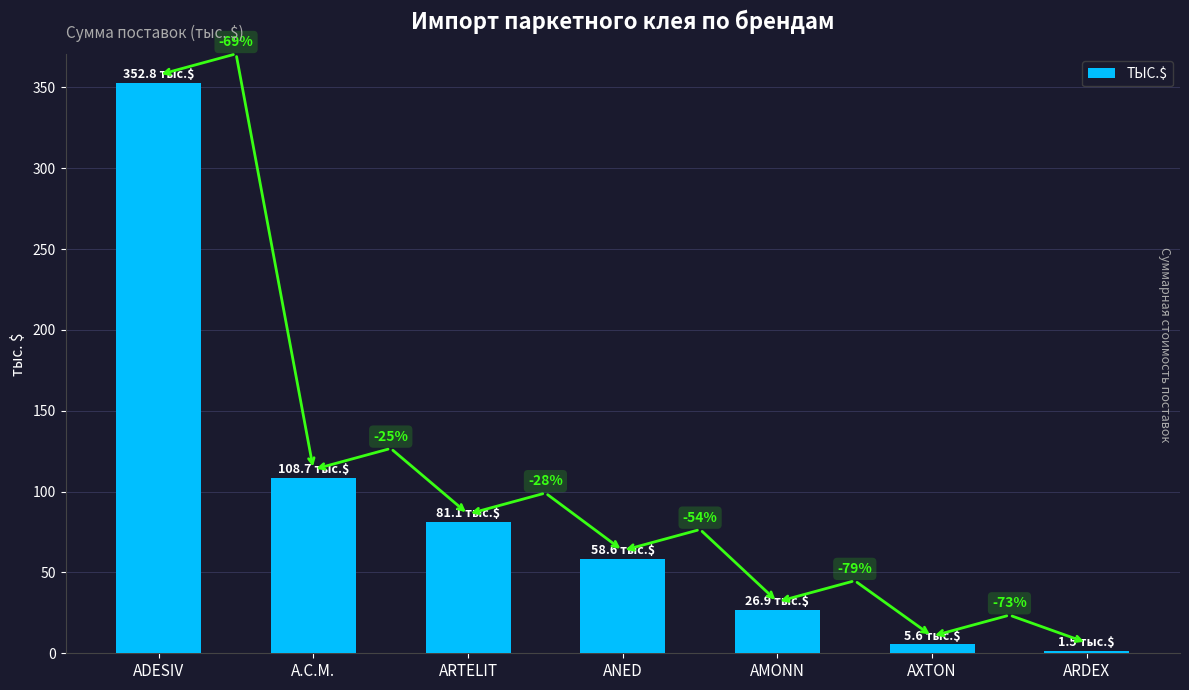

Does the chart contain stacked bars?

No